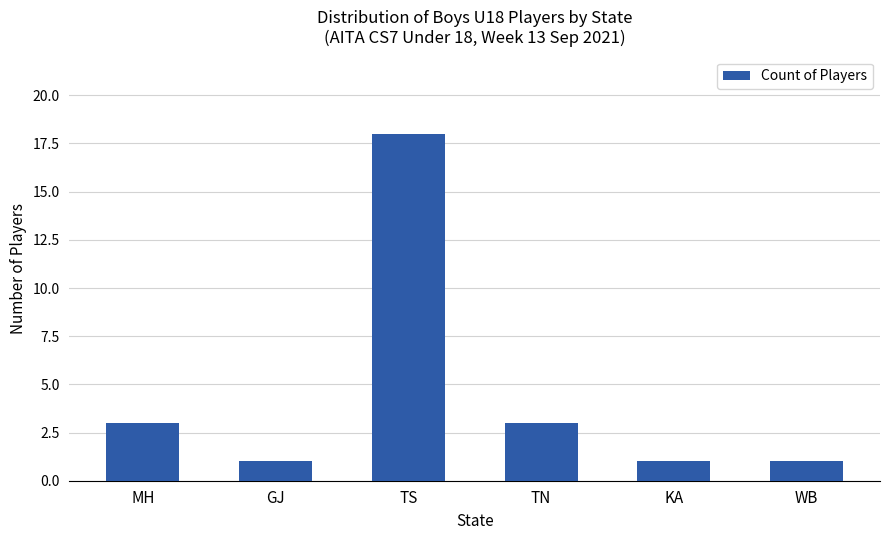

Reading left to right, list all the values displayed in this chart.

3	1	18	3	1	1